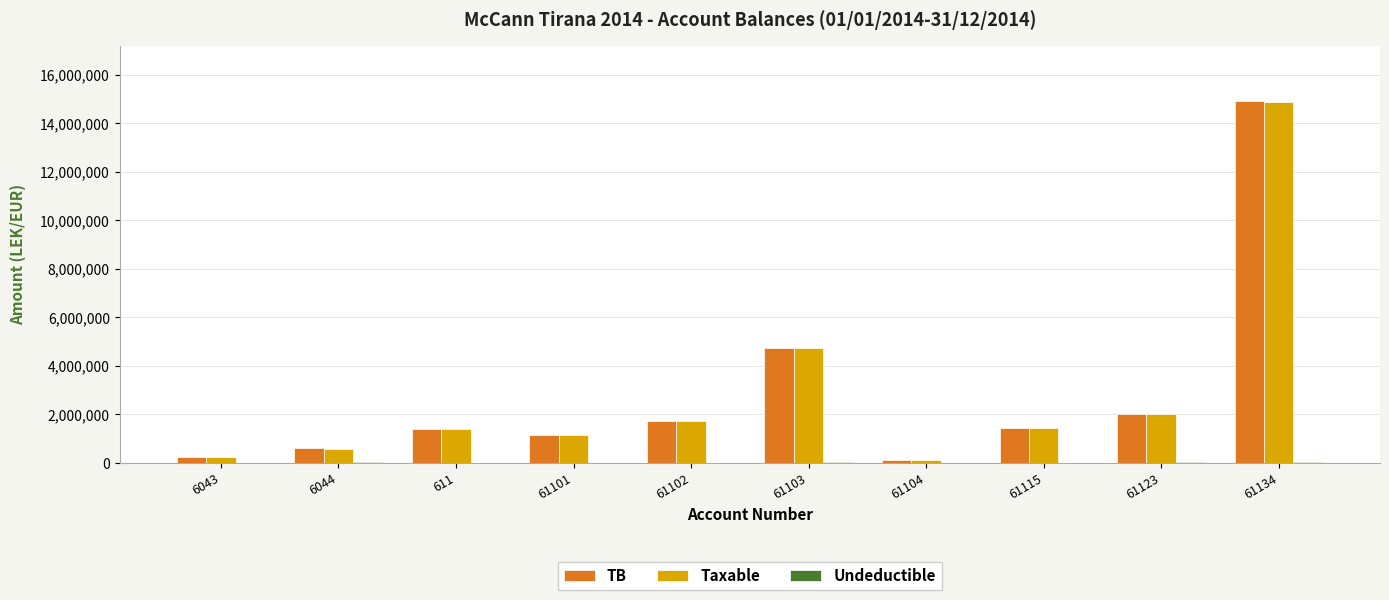

The value of Taxable at 61102 is 1735151.5. True or false?

True